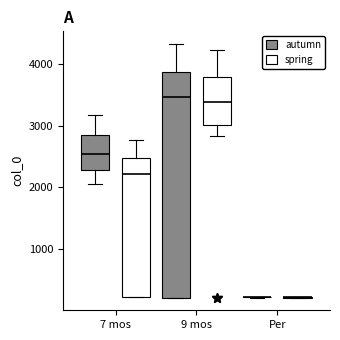

Reading left to right, read every box against the y-axis: the position of its median line, the range the box covers, and the ends of its whiskers. The values are not printed on the chart, so give them approximately, as read against the axis.

7 mos (autumn): median 2500, box 2300 to 2800, whiskers 2100 to 3200
7 mos (spring): median 2200, box 200 to 2500, whiskers 200 to 2800
9 mos (autumn): median 3500, box 200 to 3900, whiskers 200 to 4300
9 mos (spring): median 3400, box 3000 to 3800, whiskers 2800 to 4200
Per (autumn): box collapsed to a line at 200, whiskers 200 to 200
Per (spring): box collapsed to a line at 200, whiskers 200 to 200